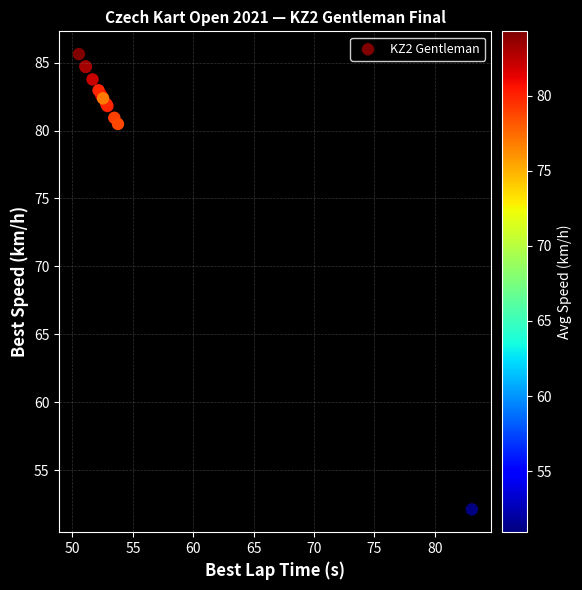

What Y value in the scatter plot is closest to 68?

80.5